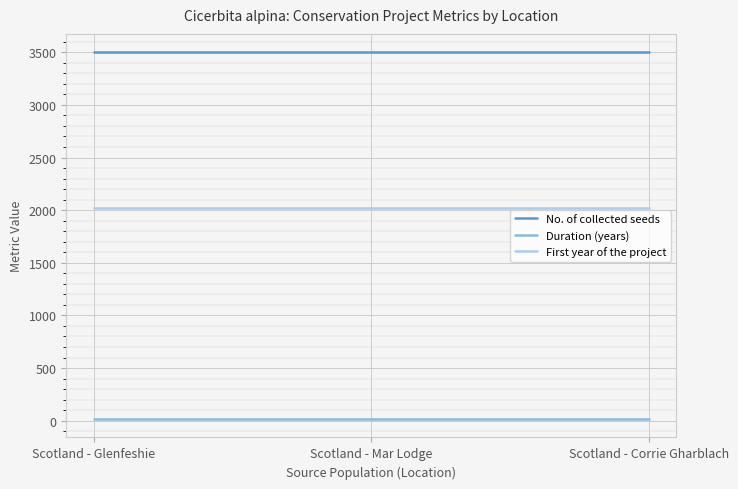

True or false: First year of the project has a value of 2016 at Scotland - Glenfeshie.

True